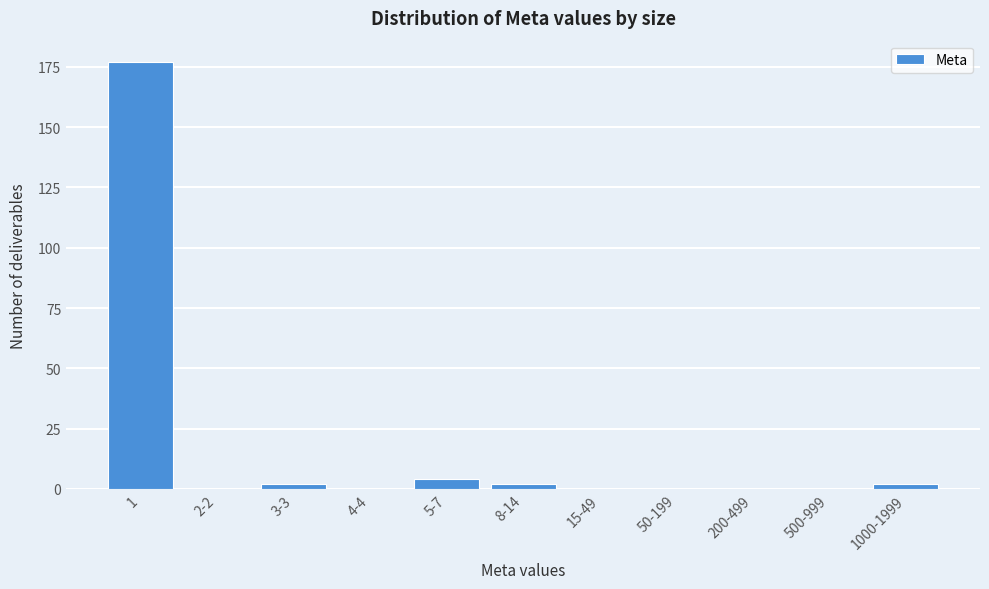

Reading left to right, what are all the values shown in this chart?

1=177	2-2=0	3-3=2	4-4=0	5-7=4	8-14=2	15-49=0	50-199=0	200-499=0	500-999=0	1000-1999=2